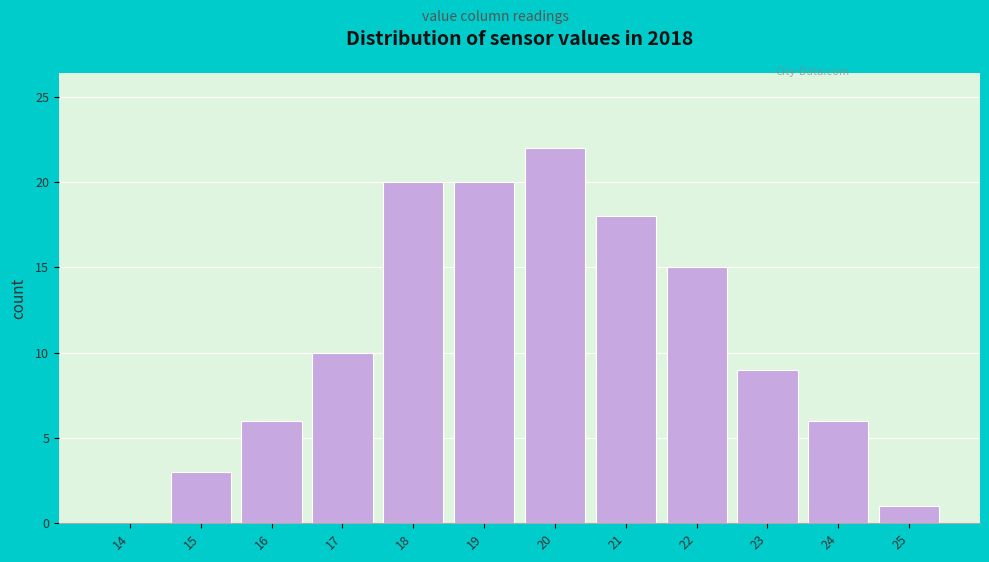

Reading left to right, list all the values displayed in this chart.

14=0	15=3	16=6	17=10	18=20	19=20	20=22	21=18	22=15	23=9	24=6	25=1